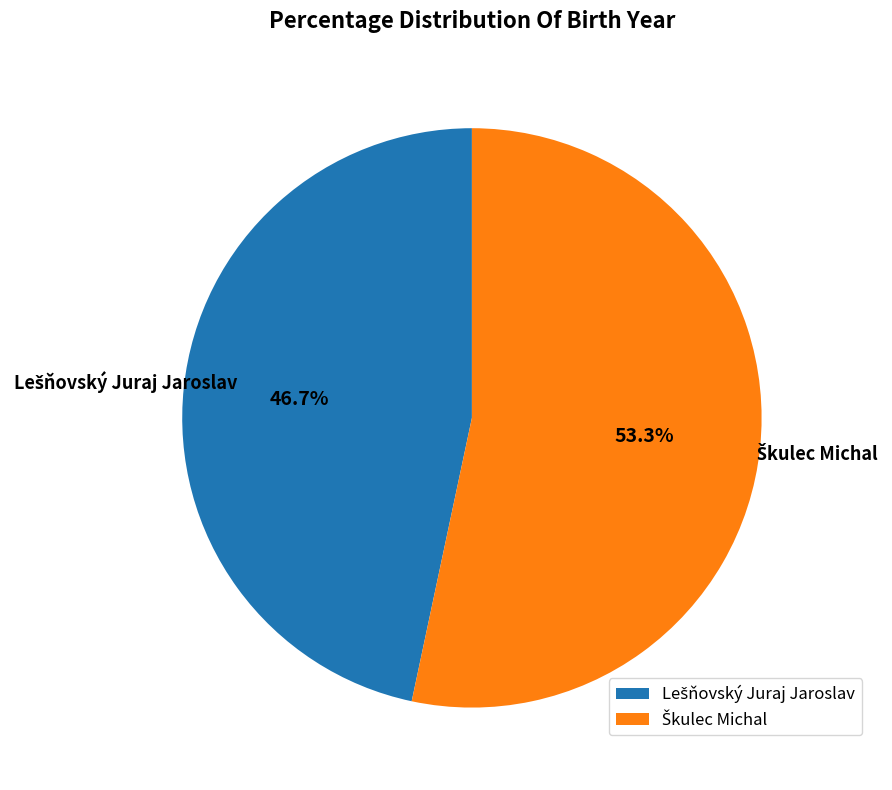

Is there any slice that represents more than half of the pie?

Yes